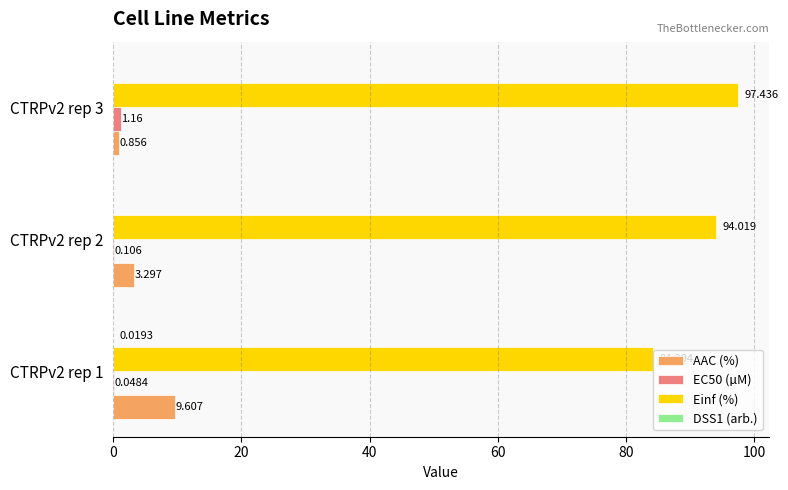

Between CTRPv2 rep 1 and CTRPv2 rep 3, which series saw the biggest shift?

Einf (%)